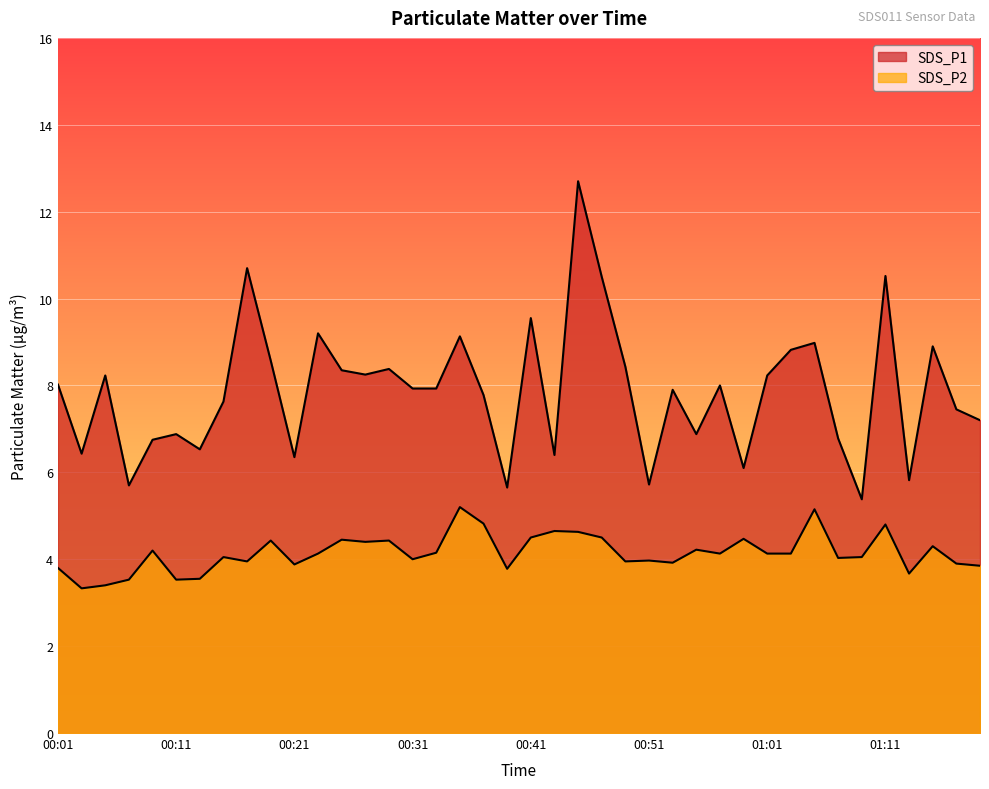

Which category has the lowest value in the SDS_P2 series?

00:03